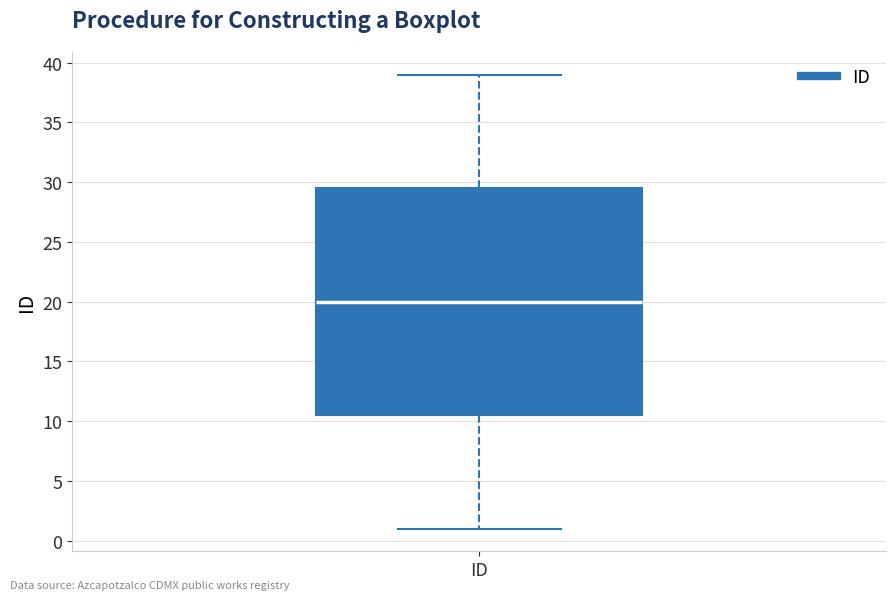

Where does the median line of the box for ID sit on the y-axis? The values are not printed on the chart, so give them approximately, as read against the axis.

20.0